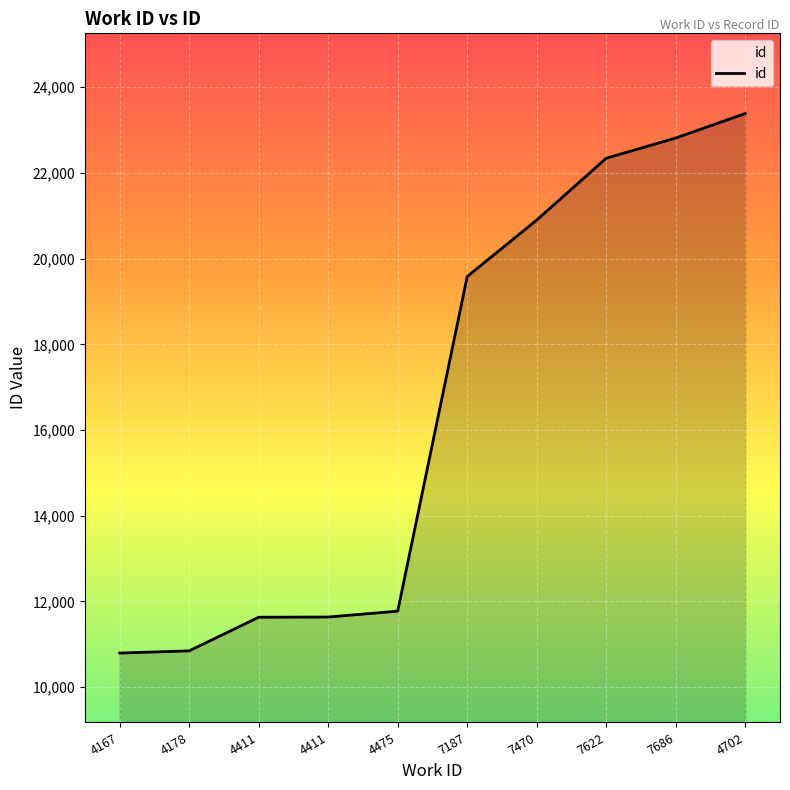

What is the maximum value shown in the chart?

23384